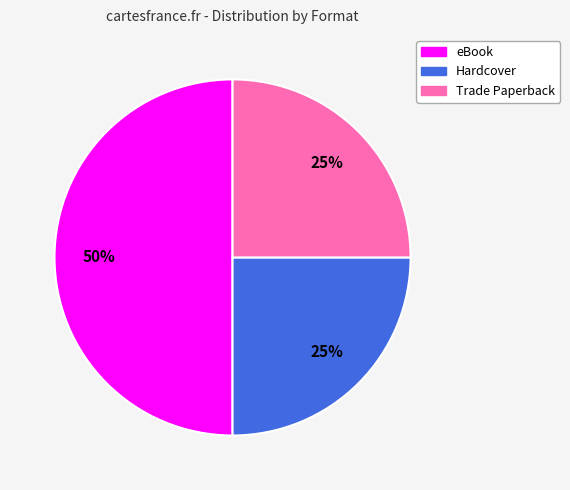

Which has a higher value, Trade Paperback or eBook?

eBook